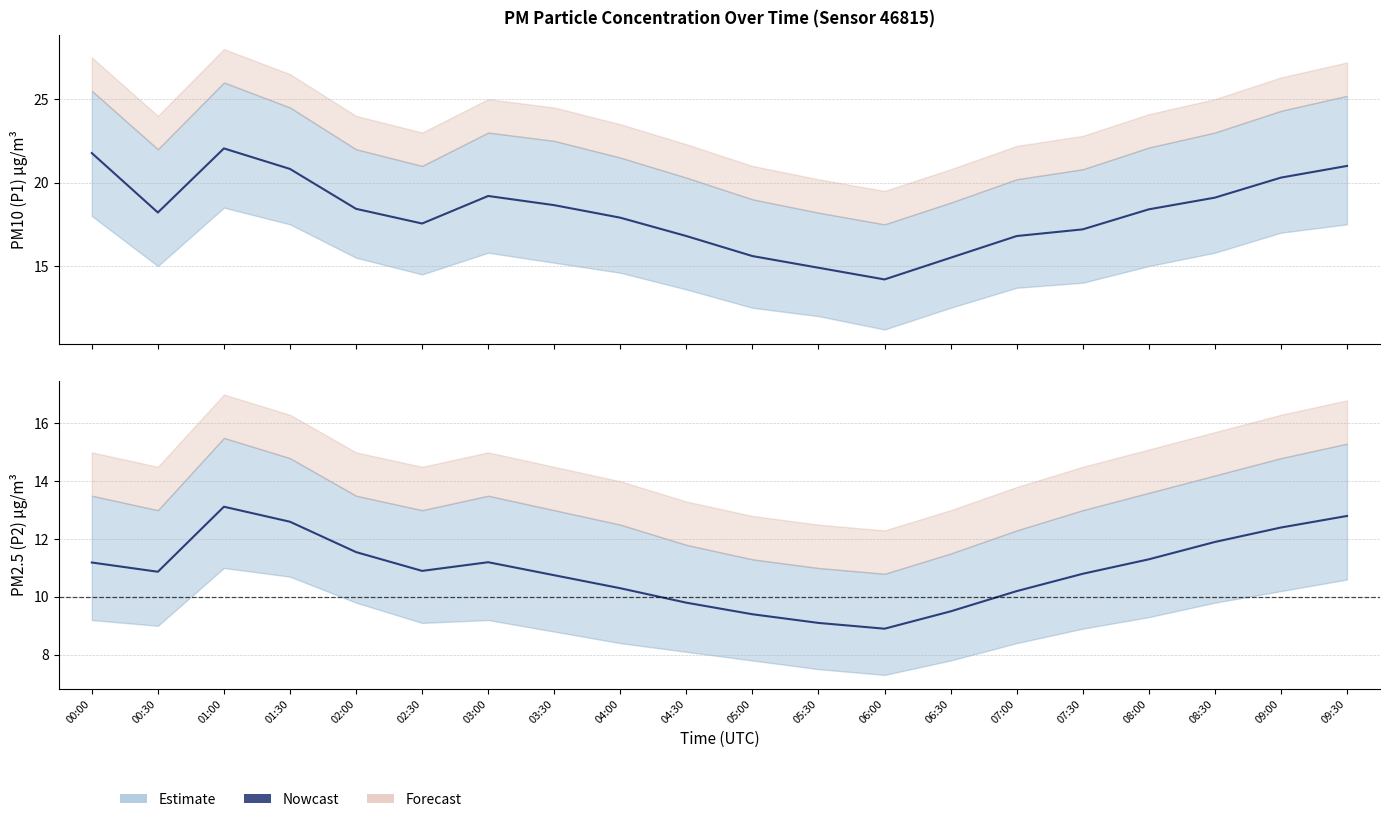

The value at 03:00 is 17.1. True or false?

False